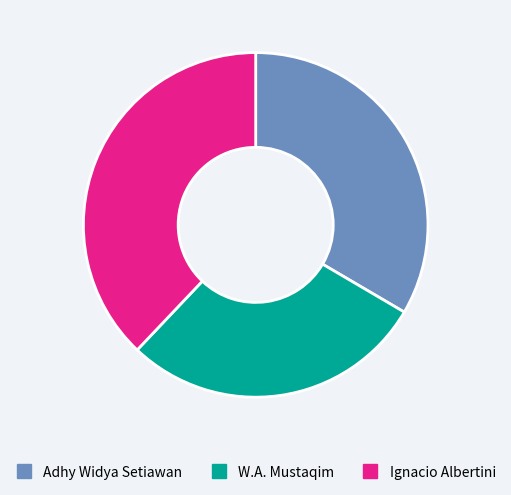

What is the smallest slice in the pie chart?

W.A. Mustaqim